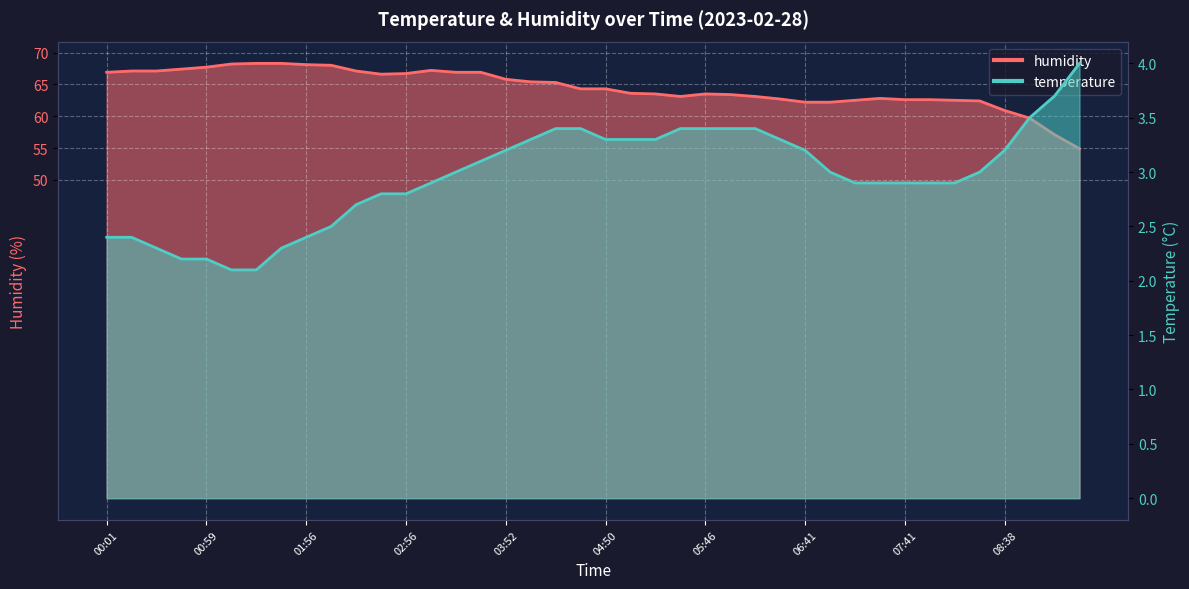

What is the value of the temperature point at the 39th from the left?

3.7